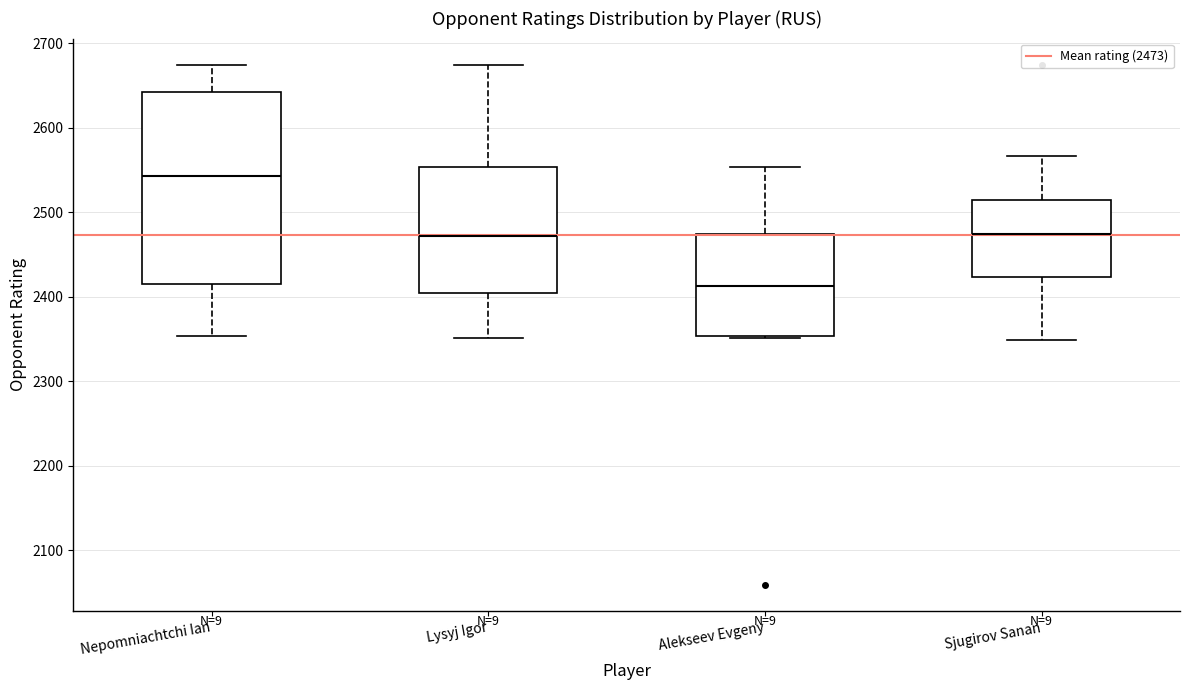

Which box's median line is the highest?

Nepomniachtchi Ian